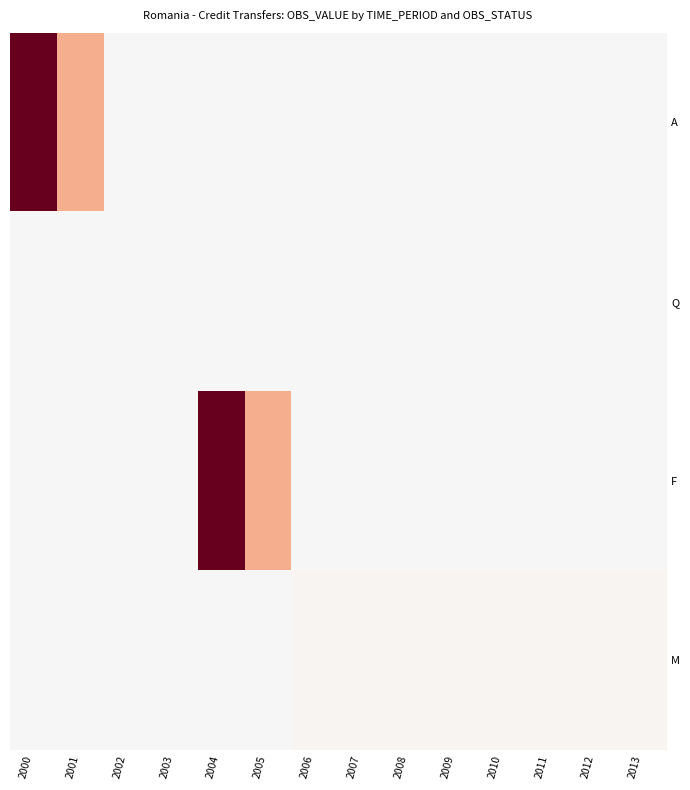

Reading left to right, transcribe all the data shown in this chart.

A: 2000=45.6	2001=16.5	2002=0.0	2003=0.0	2004=0.0	2005=0.0	2006=0.0	2007=0.0	2008=0.0	2009=0.0	2010=0.0	2011=0.0	2012=0.0	2013=0.0
Q: 2000=0.0	2001=0.0	2002=0.0	2003=0.0	2004=0.0	2005=0.0	2006=0.0	2007=0.0	2008=0.0	2009=0.0	2010=0.0	2011=0.0	2012=0.0	2013=0.0
F: 2000=0.0	2001=0.0	2002=0.0	2003=0.0	2004=45.6	2005=16.5	2006=0.0	2007=0.0	2008=0.0	2009=0.0	2010=0.0	2011=0.0	2012=0.0	2013=0.0
M: 2000=0.0	2001=0.0	2002=0.0	2003=0.0	2004=0.0	2005=0.0	2006=1.0	2007=1.0	2008=1.0	2009=1.0	2010=1.0	2011=1.0	2012=1.0	2013=1.0